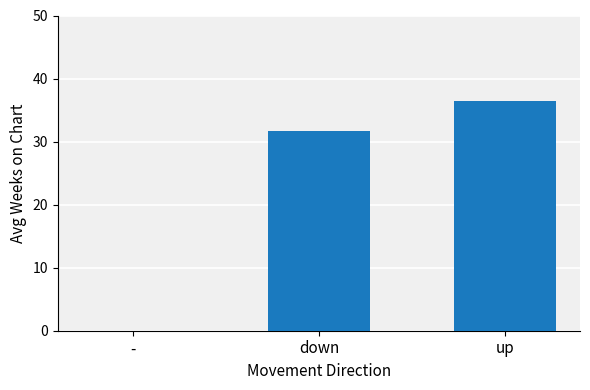

What is the maximum value shown in the chart?

36.4